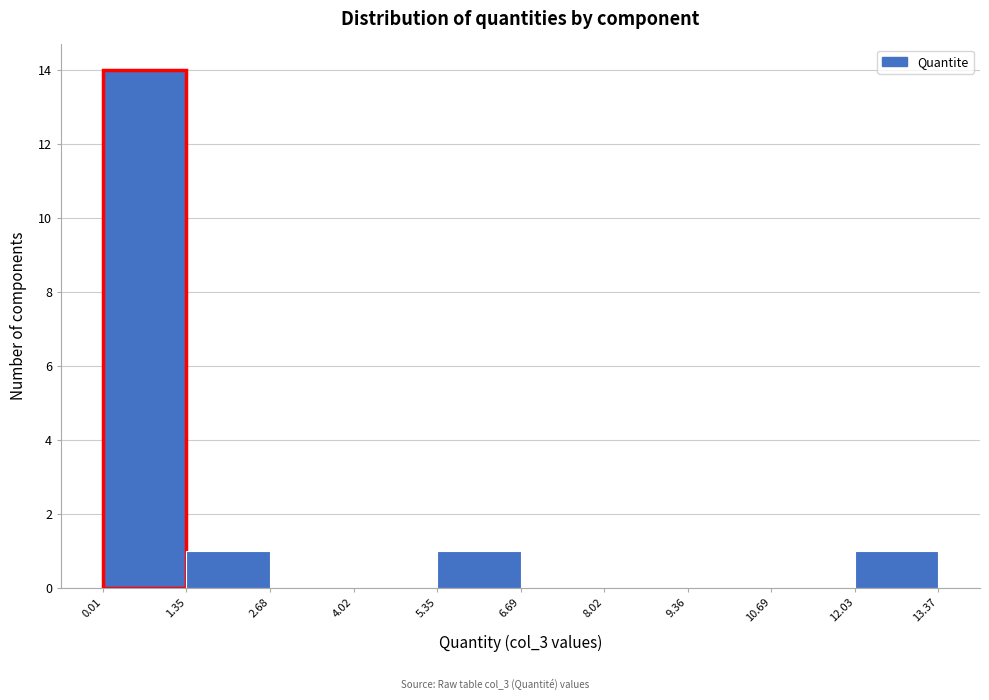

Reading left to right, transcribe this chart: for each bar, give the range it covers on the x-axis and its height. The values are not printed on the chart, so give them approximately, as read against the axis.

0.01 to 1.35: 14
1.35 to 2.68: 1
2.68 to 4.02: 0
4.02 to 5.35: 0
5.35 to 6.69: 1
6.69 to 8.02: 0
8.02 to 9.36: 0
9.36 to 10.69: 0
10.69 to 12.03: 0
12.03 to 13.37: 1